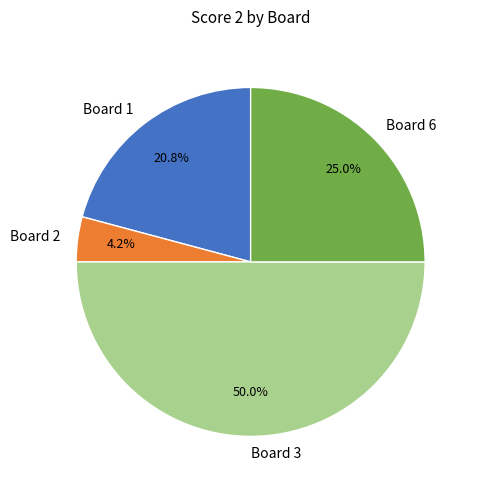

To the nearest percent, what is the difference between the largest and smallest slice percentages?

46%